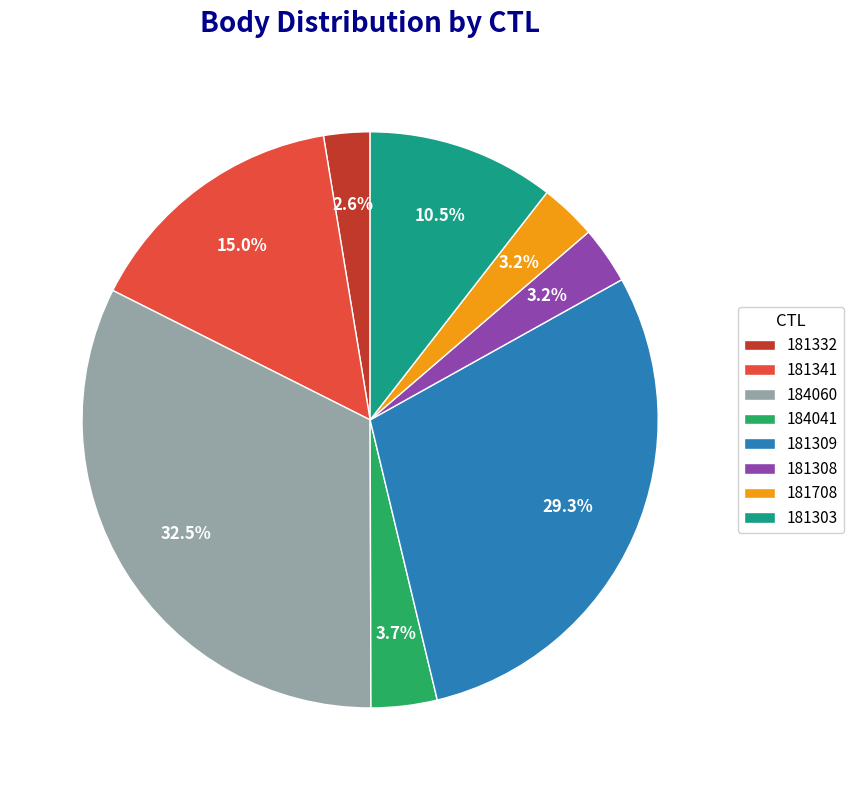

To the nearest percent, what is the difference between the largest and smallest slice percentages?

30%